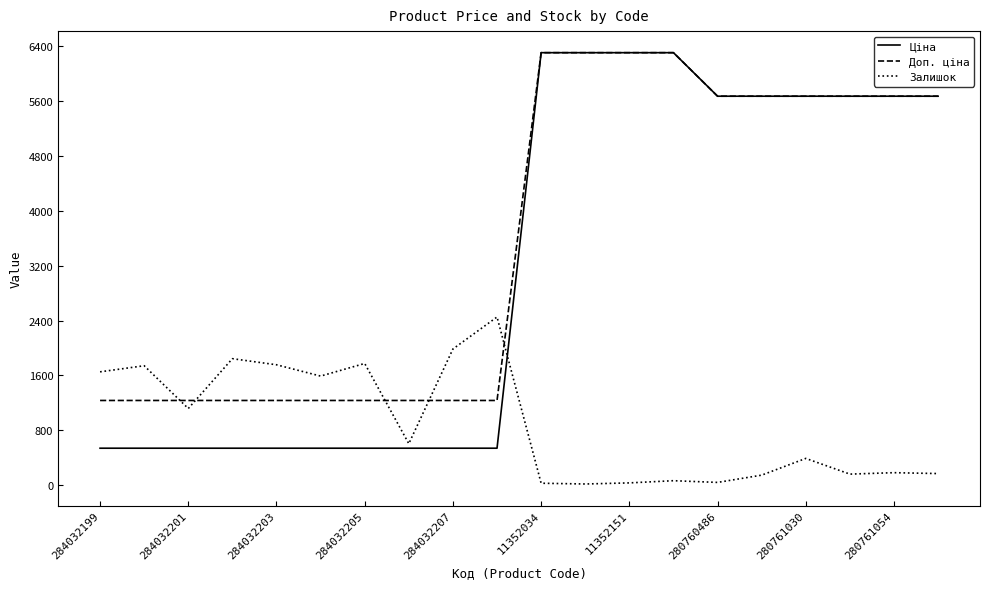

Which series has the largest range (max minus min)?

Ціна